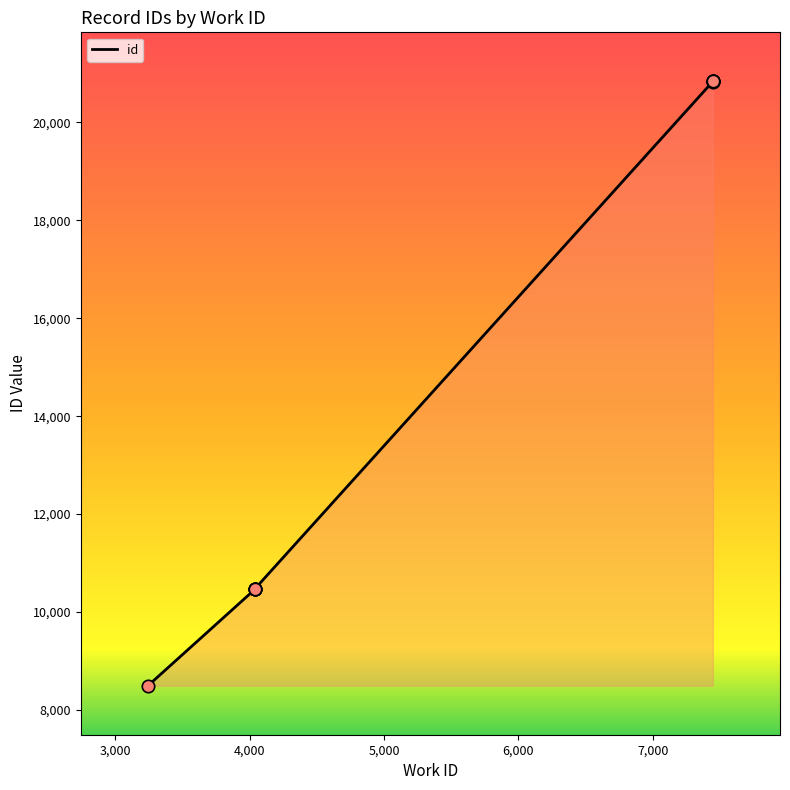

What is the ratio of the value at 4038 to the value at 7447?

0.5